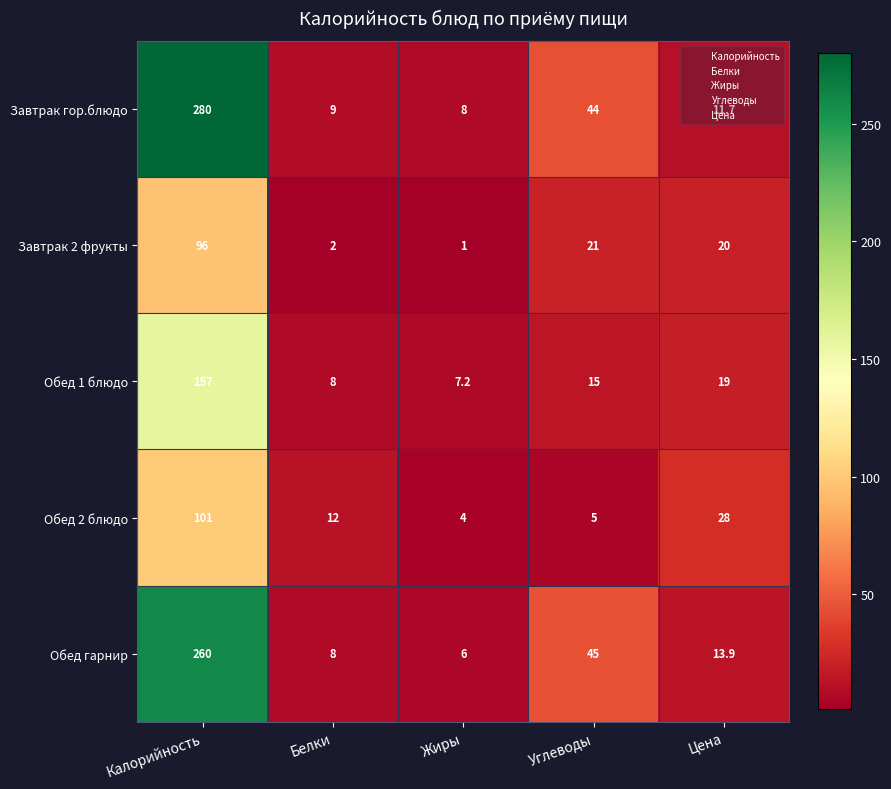

What is the minimum value shown in the chart?

1.0